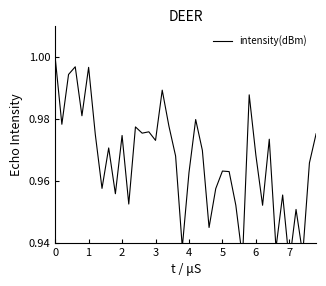

What is the value of the 15th point from the left?

1.0